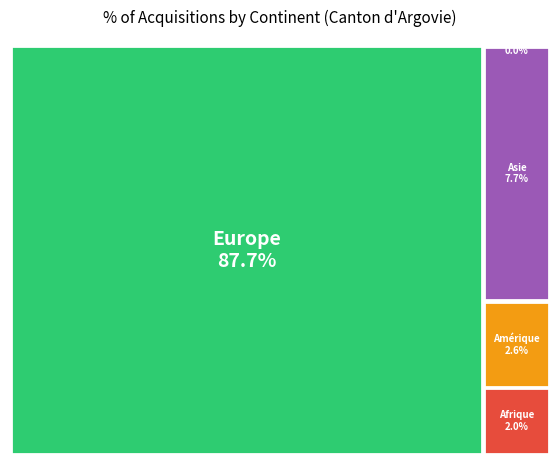

Is it true that Europe is 93% of the pie?

False